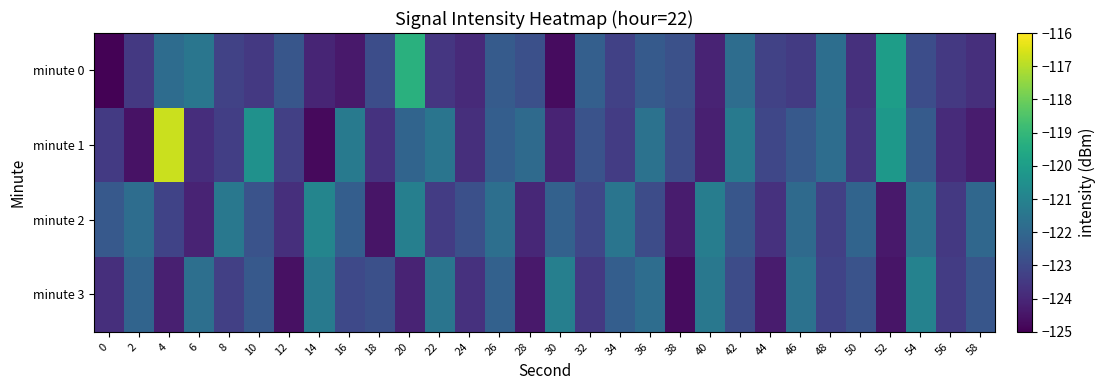

What is the spread (max minus min) of values at 34?

1.9